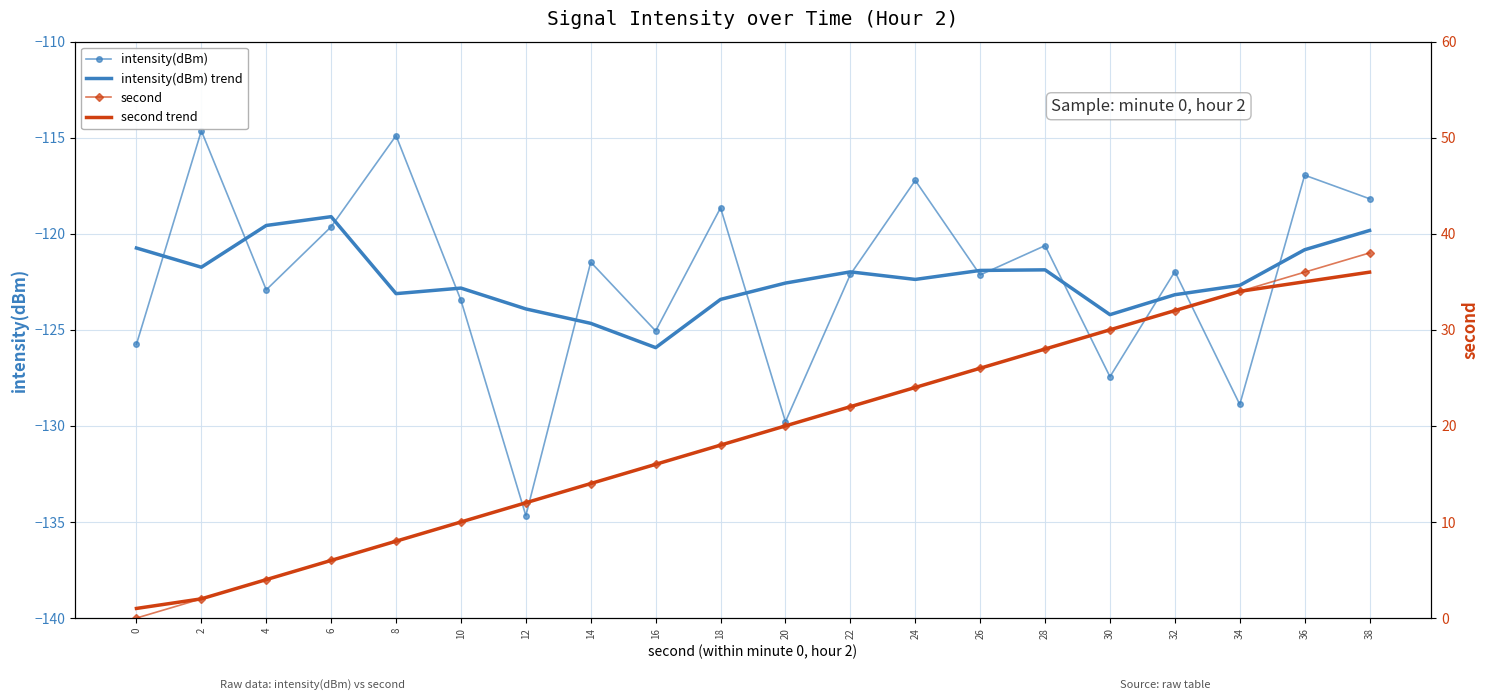

How many distinct data groups are displayed?

4